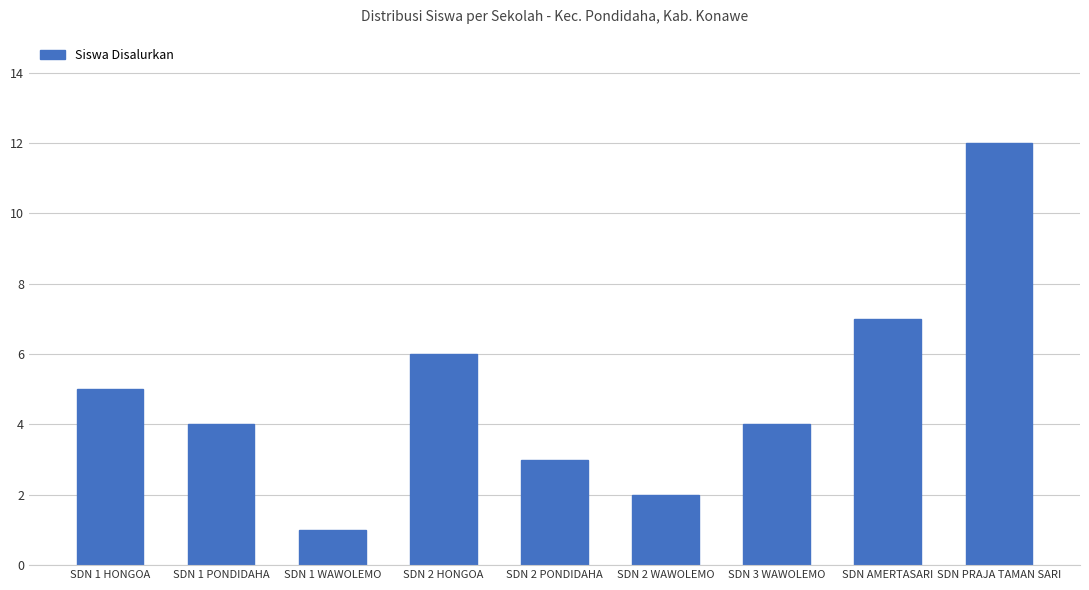

The value at SDN 1 HONGOA is 7. True or false?

False